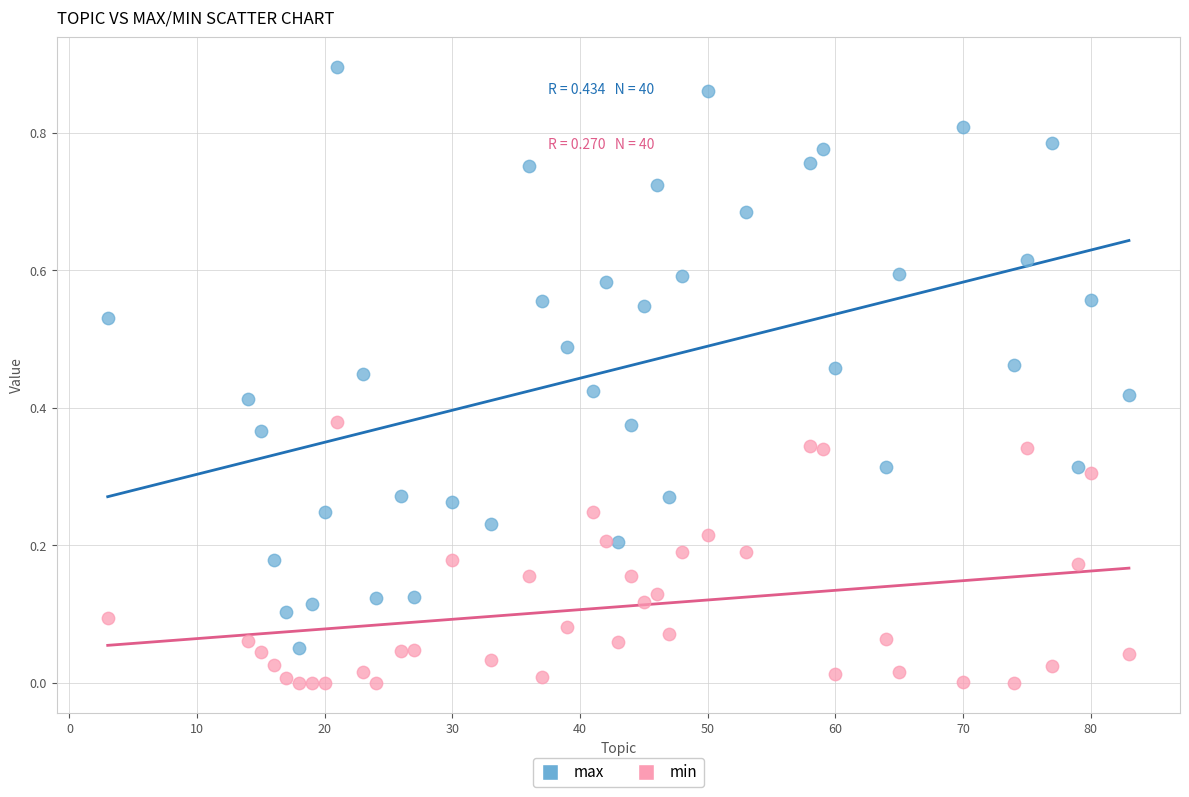

Across all data points, what is the range of X values (max minus min)?

80.0